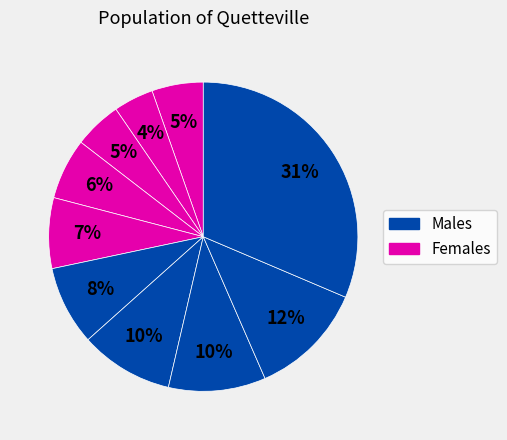

How many segments does this pie chart have?

10